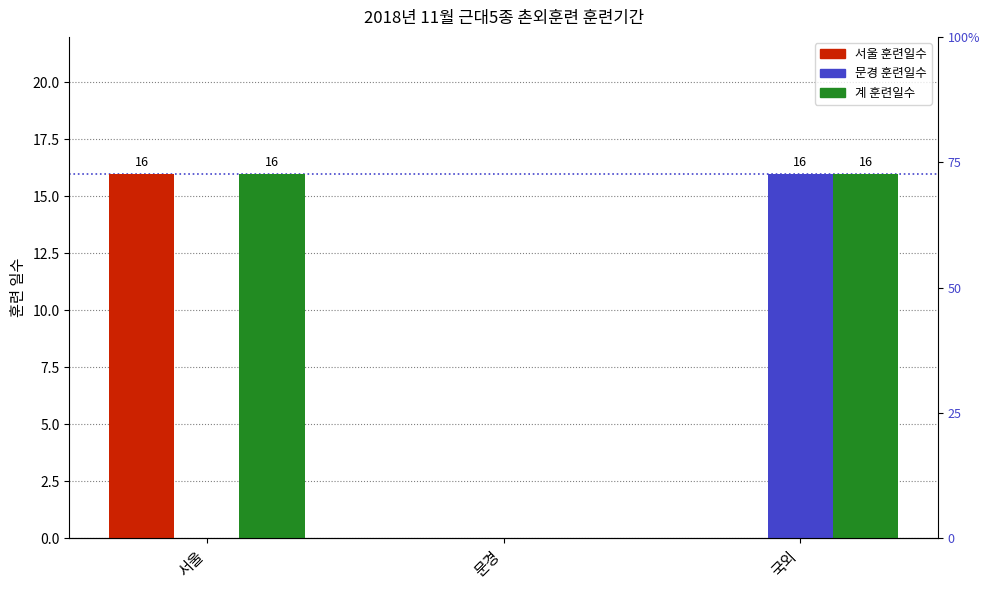

The value of 서울 at 국외 is 8. True or false?

False